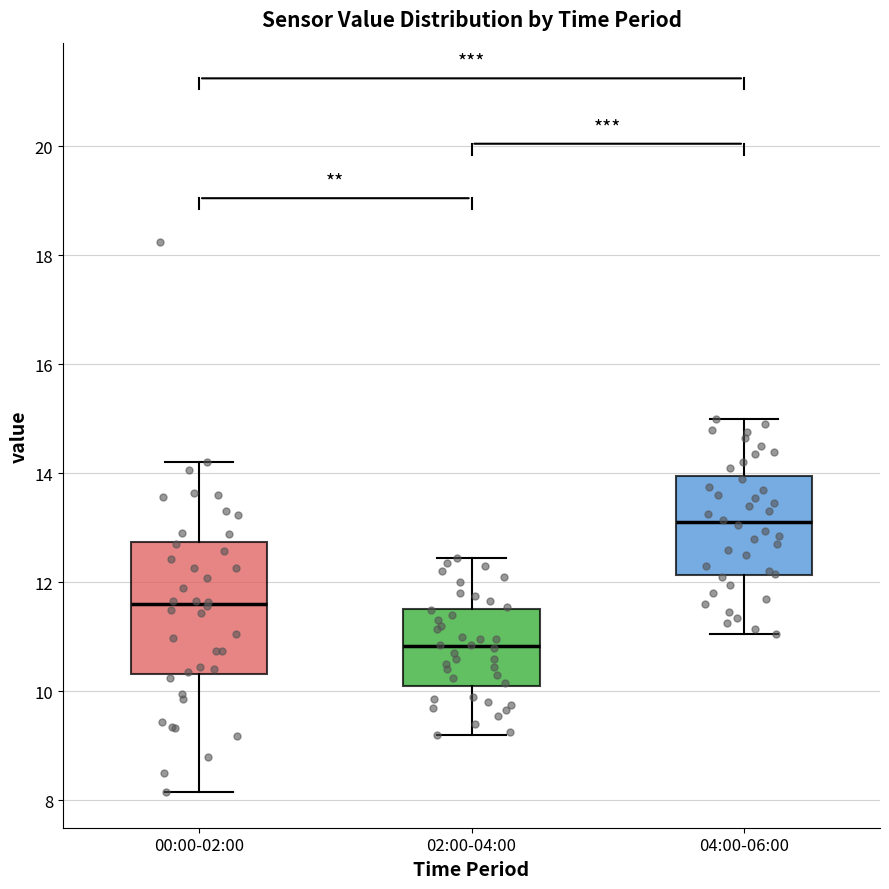

Reading left to right, read every box against the y-axis: the position of its median line, the range the box covers, and the ends of its whiskers. The values are not printed on the chart, so give them approximately, as read against the axis.

00:00-02:00: median 11.6, box 10.4 to 12.8, whiskers 8.2 to 14.2
02:00-04:00: median 10.8, box 10.0 to 11.6, whiskers 9.2 to 12.4
04:00-06:00: median 13.2, box 12.2 to 14.0, whiskers 11.0 to 15.0